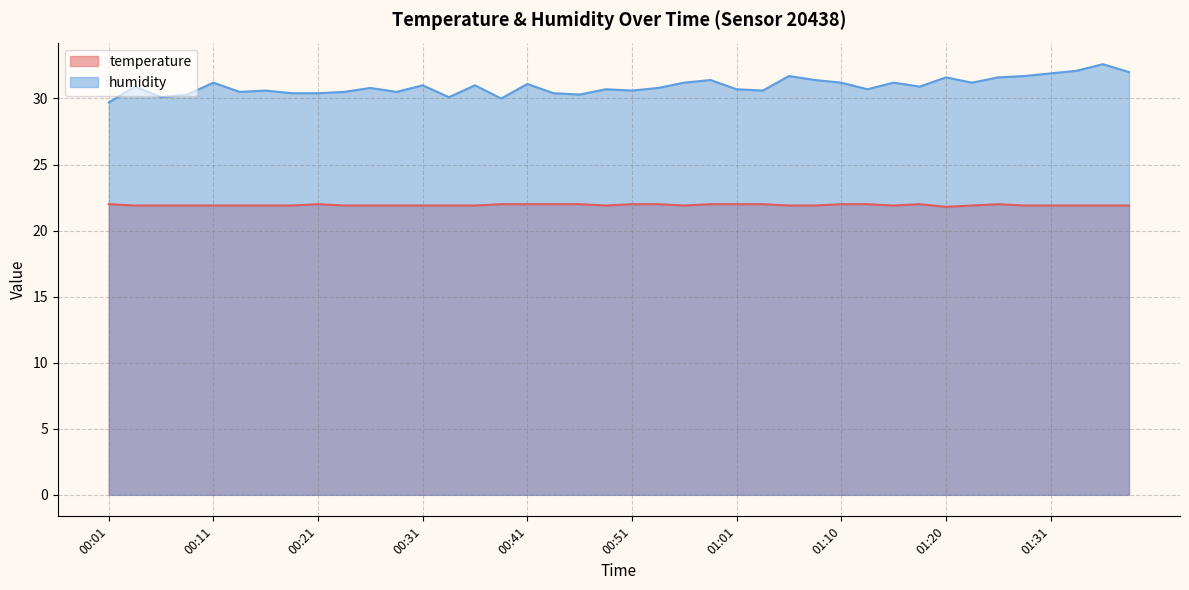

True or false: temperature has a value of 35.0 at 00:43.

False